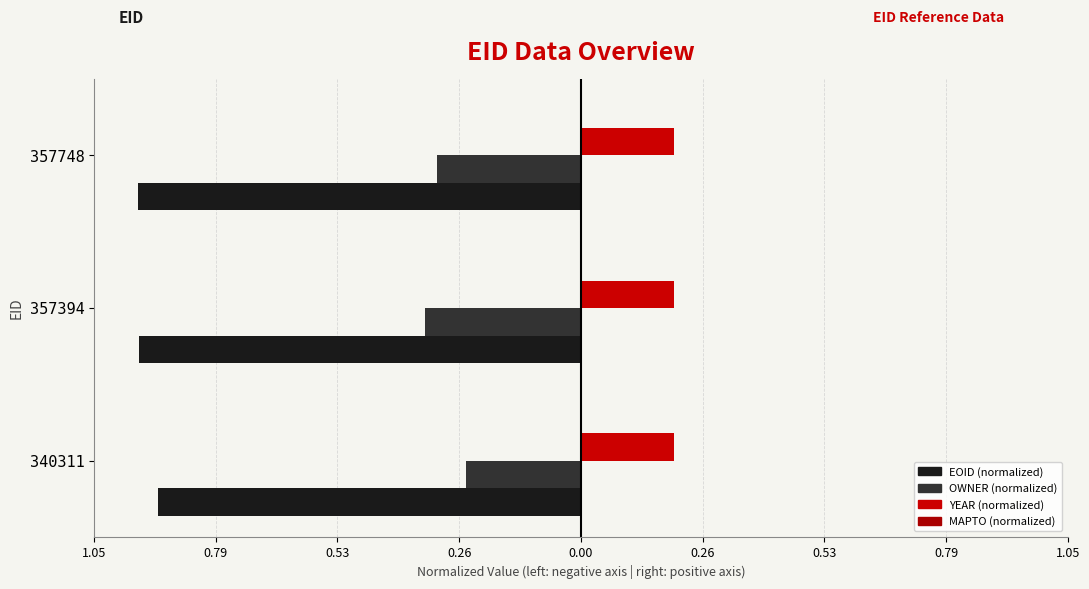

How many groups of bars are there?

3